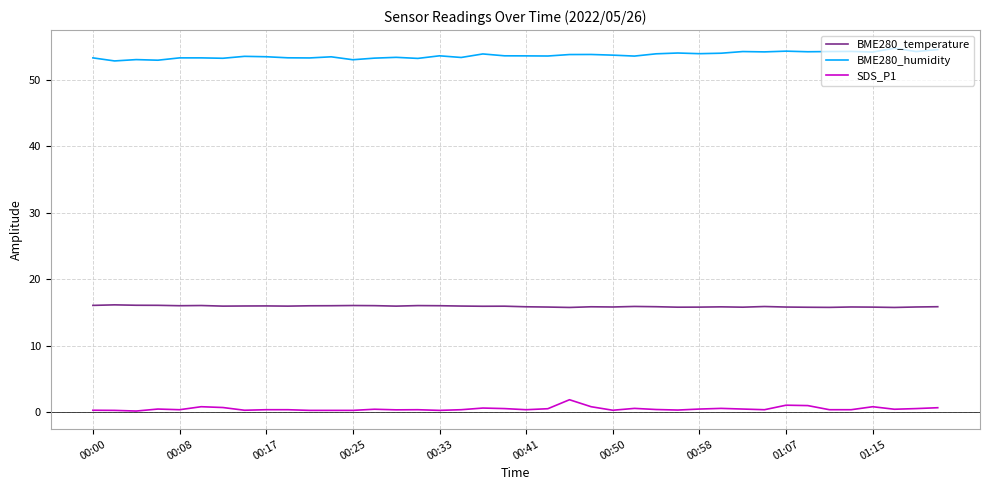

Rank the series by their average value, from lowest to highest.

SDS_P1, BME280_temperature, BME280_humidity